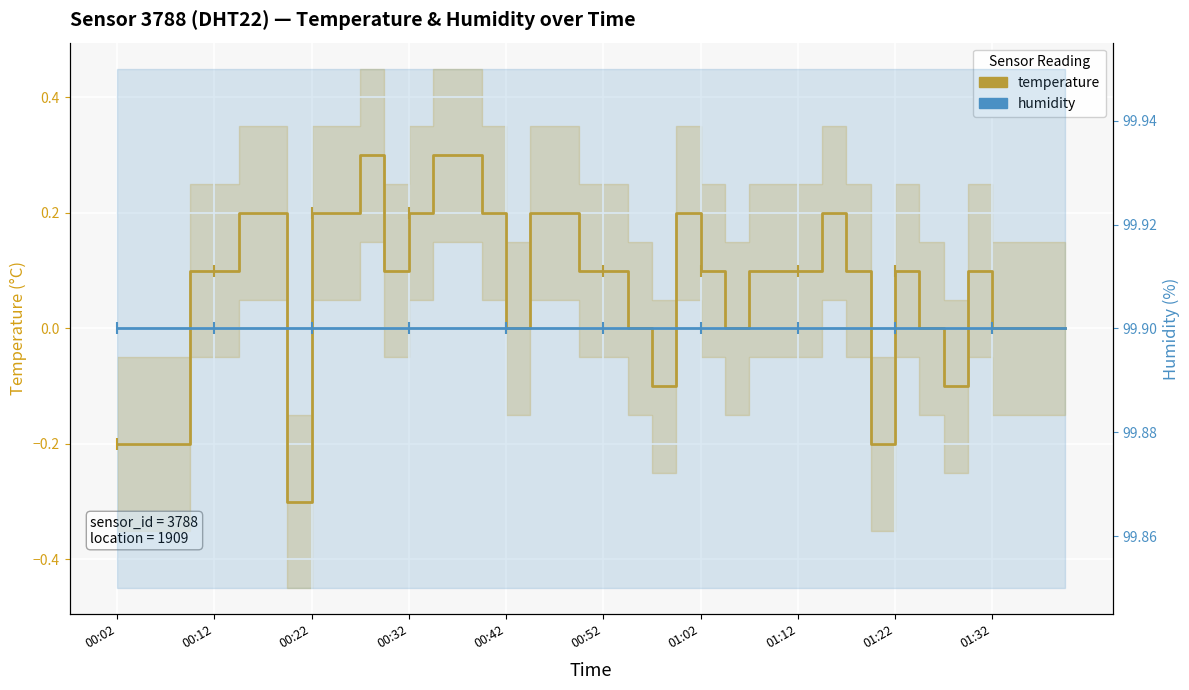

What is the greatest value displayed?

99.9